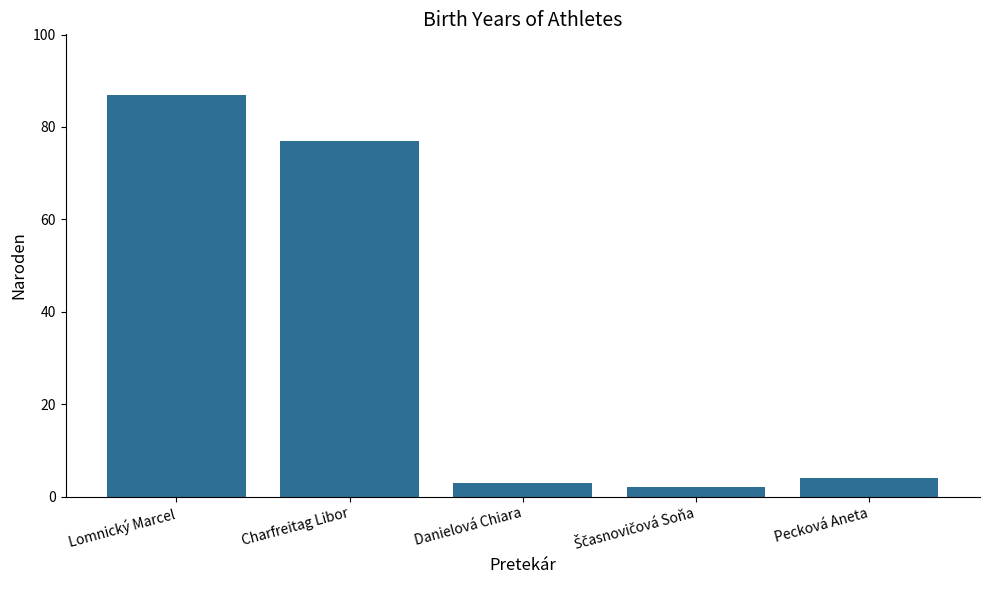

What is the difference between the maximum and minimum values?

85